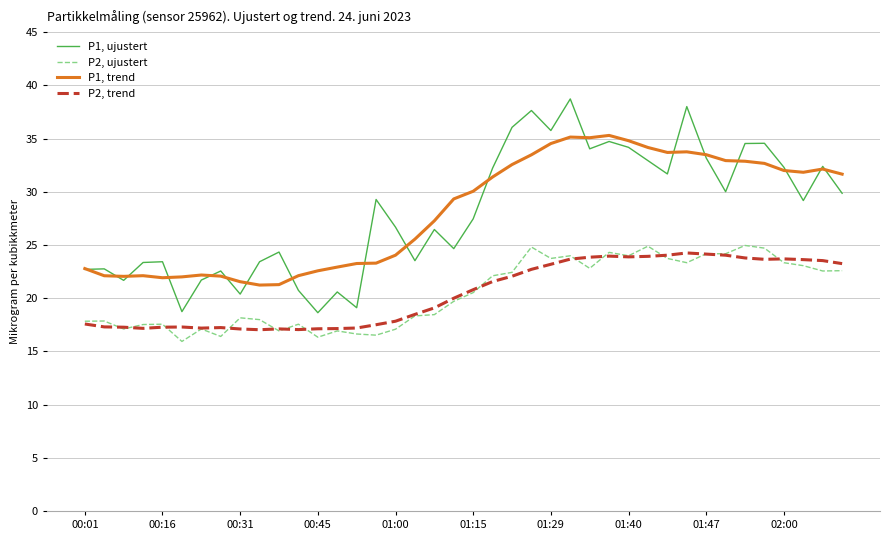

True or false: P1, trend and P1, ujustert cross at least once.

True